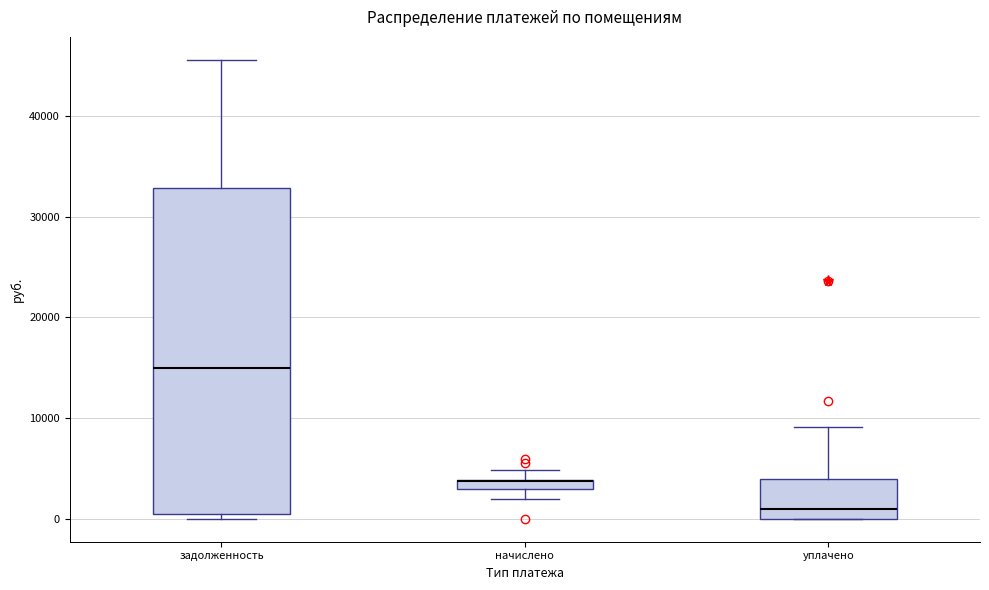

Comparing the boxes themselves (not the whiskers), which one is the tallest?

задолженность